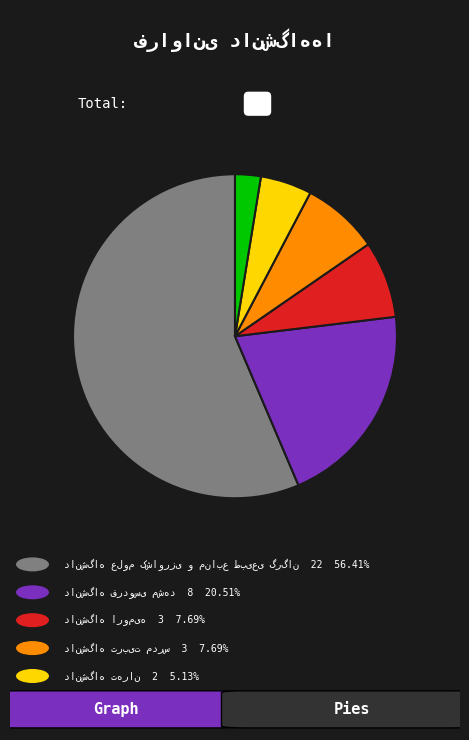

Is there any slice that represents more than half of the pie?

Yes